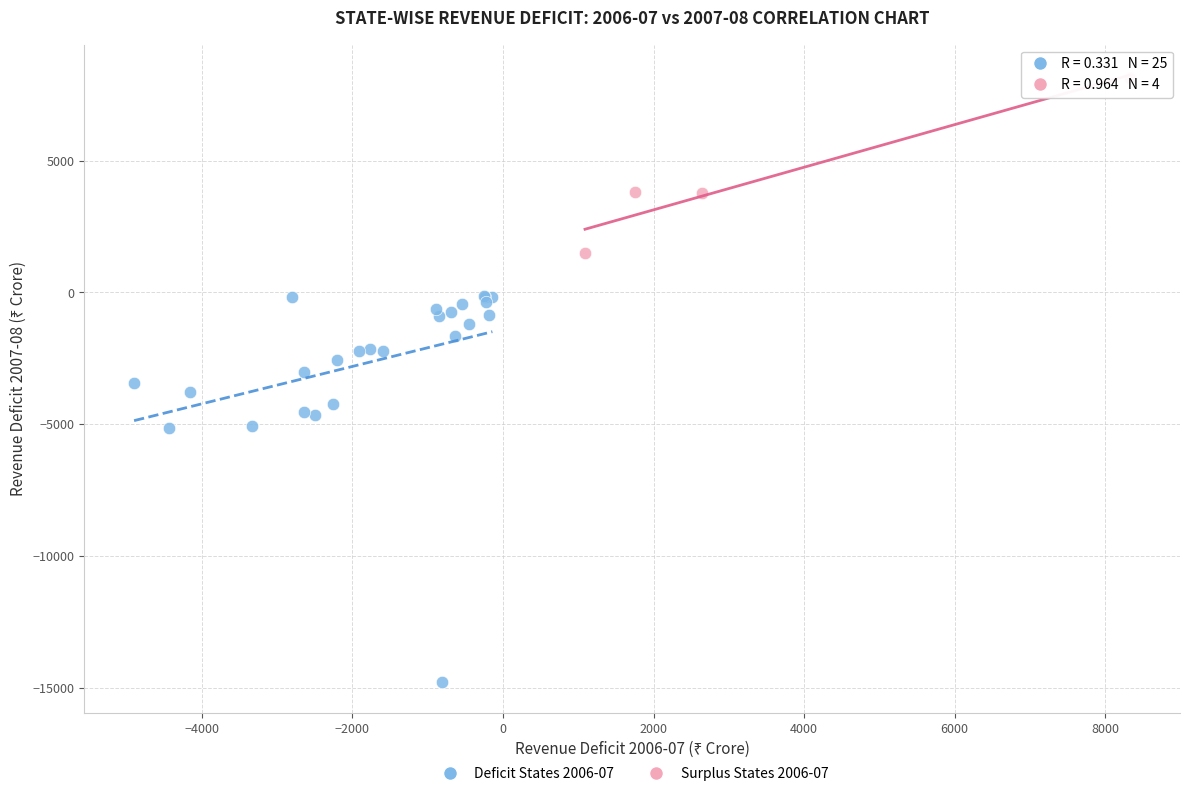

Which series has the largest Y range (max minus min)?

Deficit States 2006-07